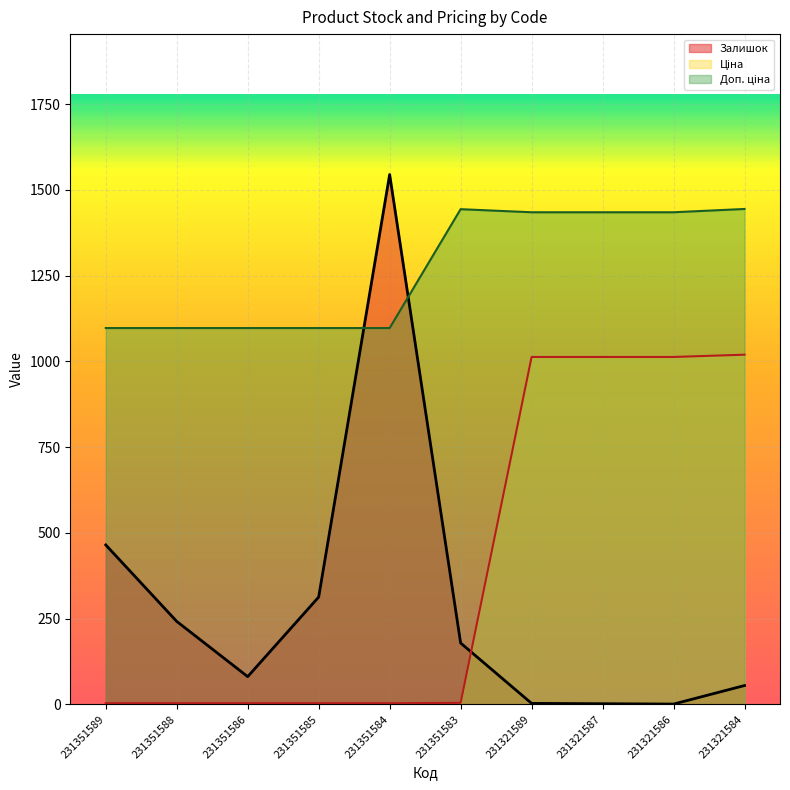

True or false: Залишок has a value of 676.9 at 231351589.

False